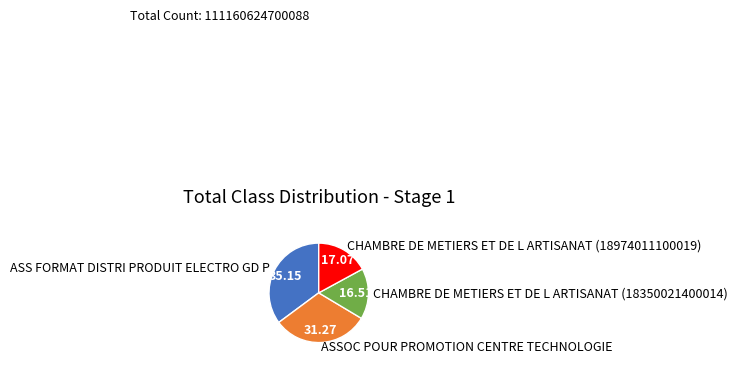

Which slice is the smallest?

CHAMBRE DE METIERS ET DE L ARTISANAT (18350021400014)